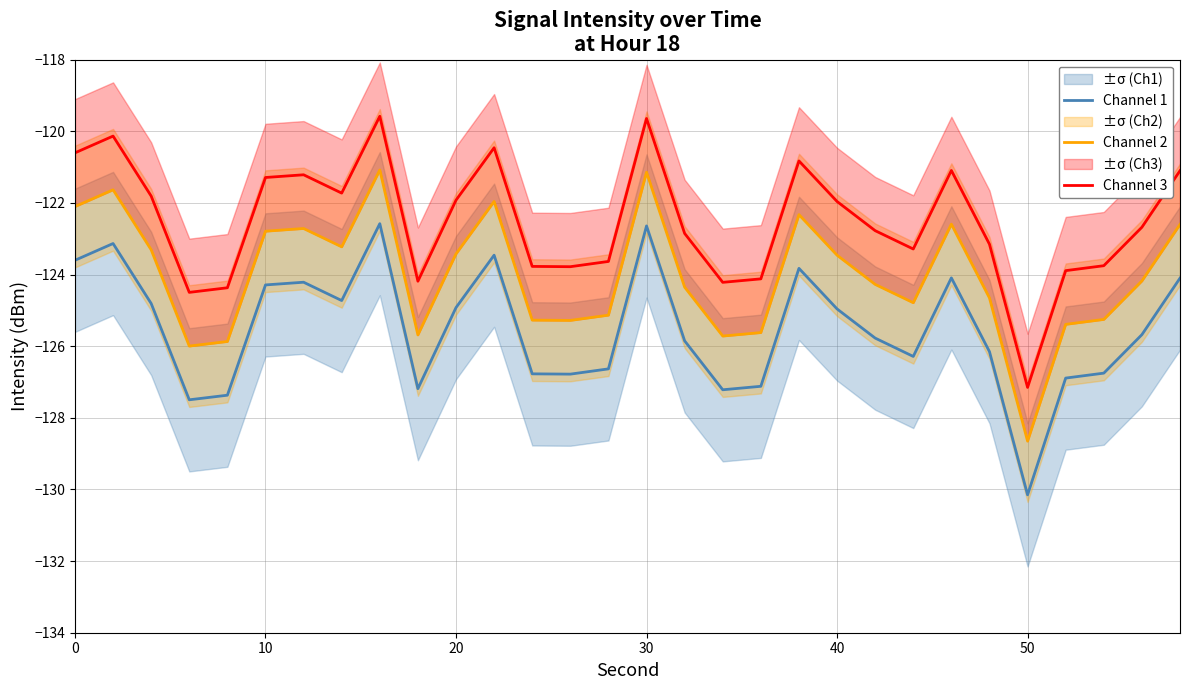

True or false: Channel 2 and Channel 1 intersect in this chart.

False